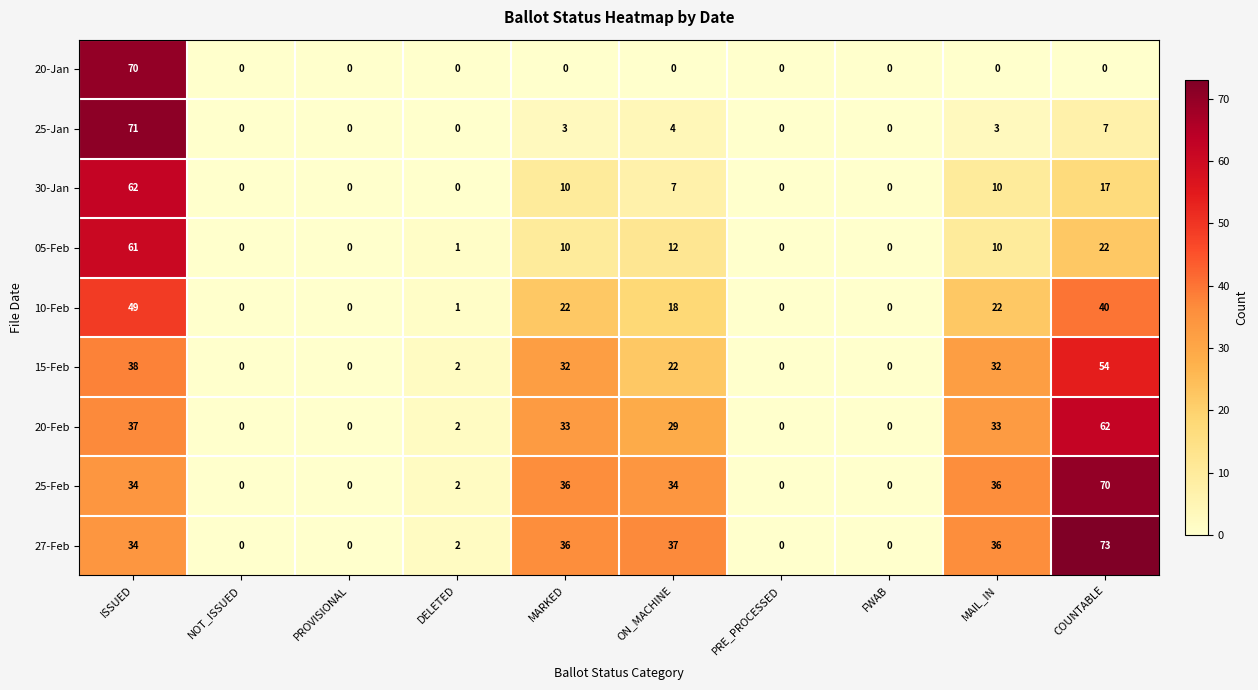

Where does the 20-Feb series first go above 29?

ISSUED